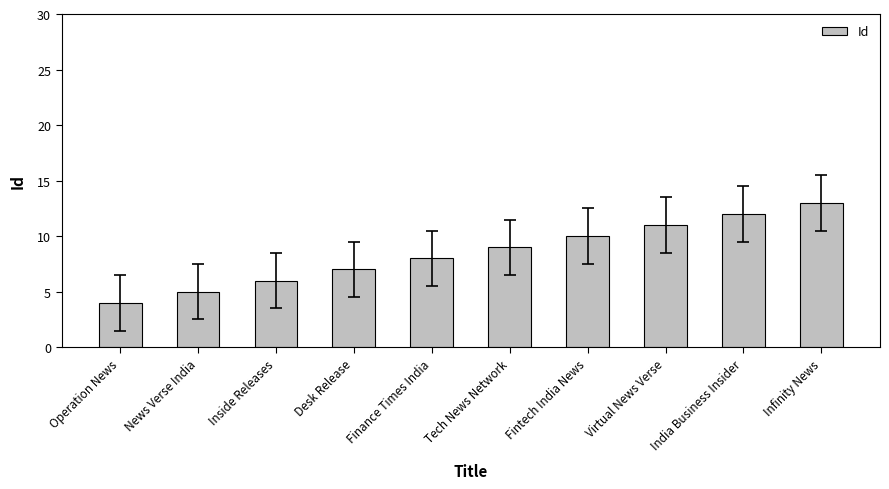

How many values are between 6 and 11?

6